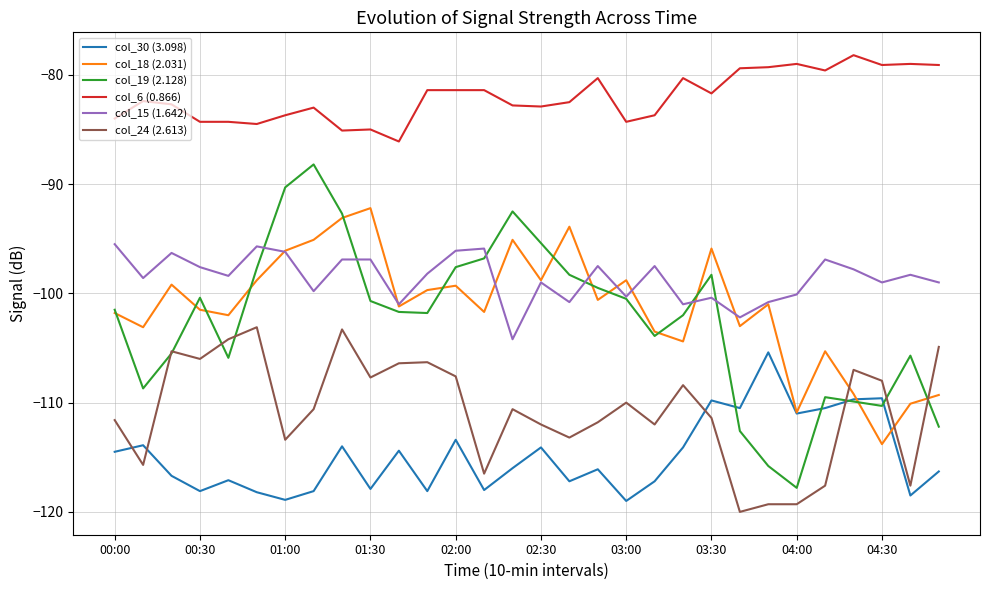

How many interior local valleys does the col_18 (2.031) series have?

10